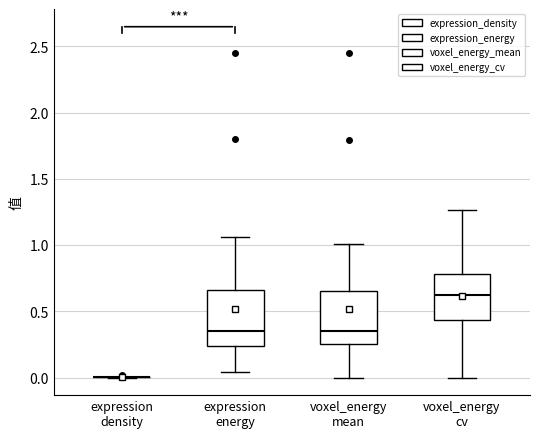

Reading left to right, transcribe this box plot: for each box, give where its median line is, the range the box spans, and where its two whiskers end, as read against the y-axis. The values are not printed on the chart, so give them approximately, as read against the axis.

expression density: box collapsed to a line at 0.00, whiskers 0.00 to 0.00
expression energy: median 0.35, box 0.25 to 0.65, whiskers 0.05 to 1.05
voxel_energy mean: median 0.35, box 0.25 to 0.65, whiskers 0.00 to 1.00
voxel_energy cv: median 0.60, box 0.45 to 0.80, whiskers 0.00 to 1.25